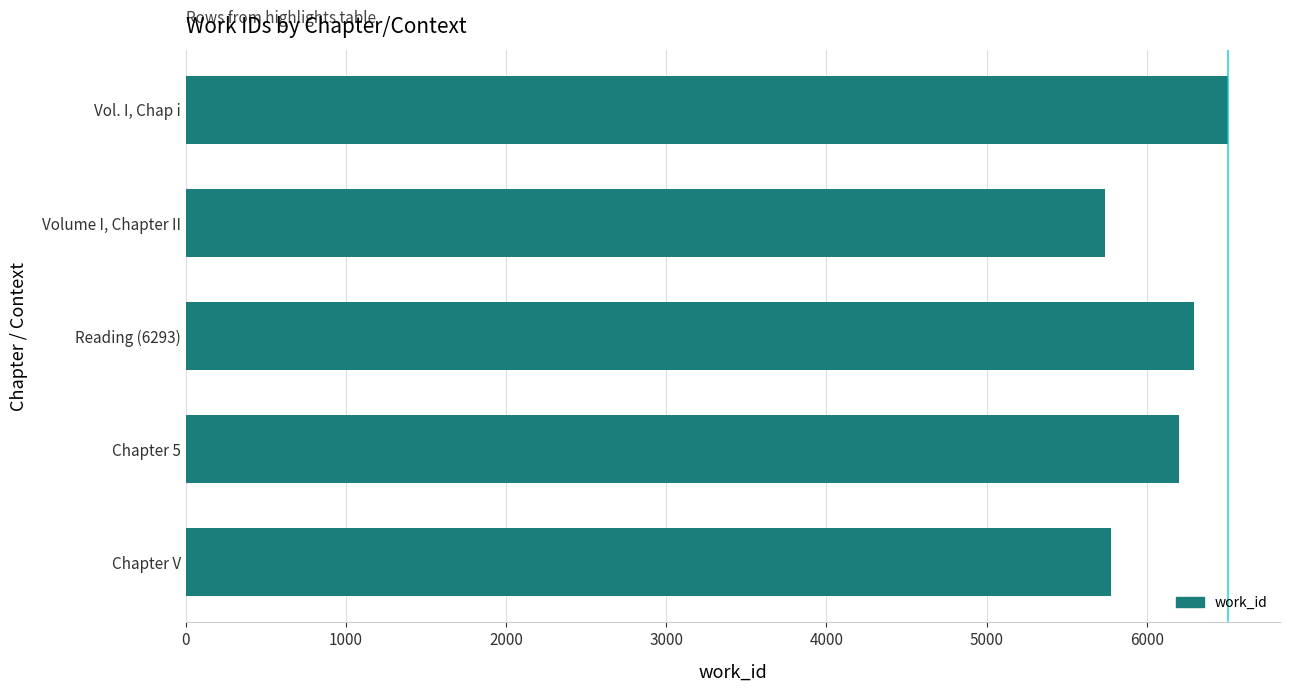

What is the minimum value shown in the chart?

5736